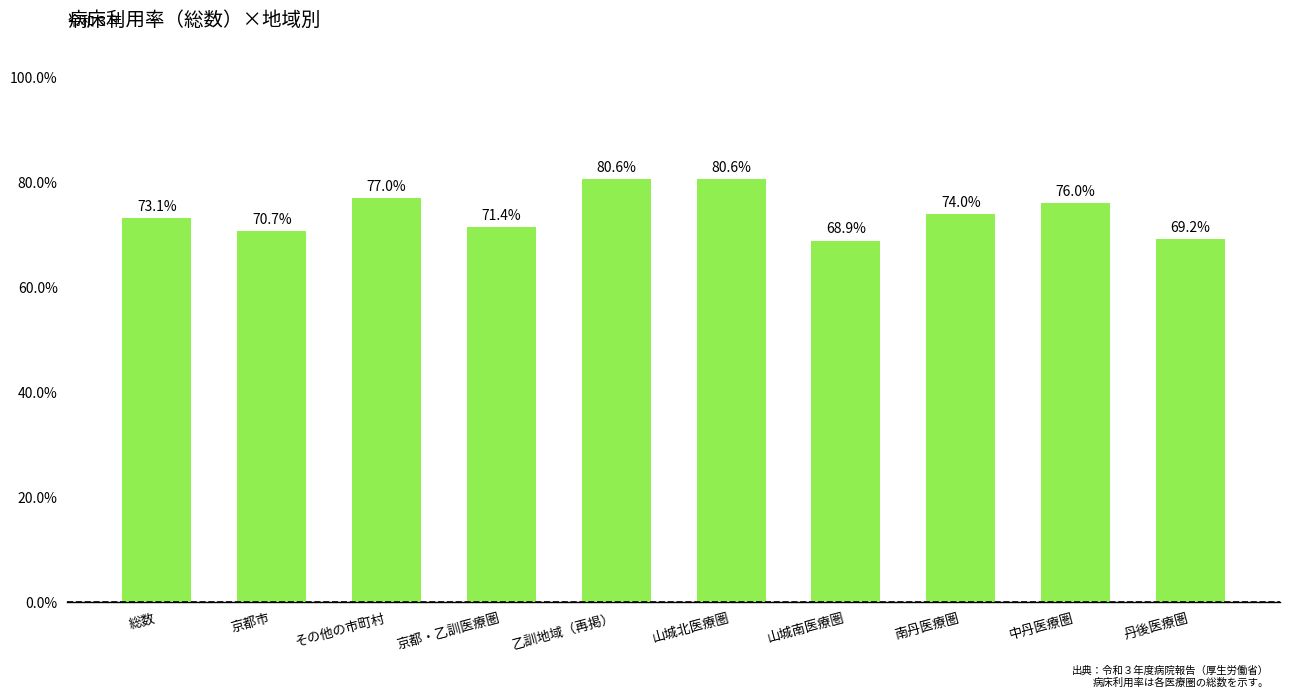

How many values are below 74?

5